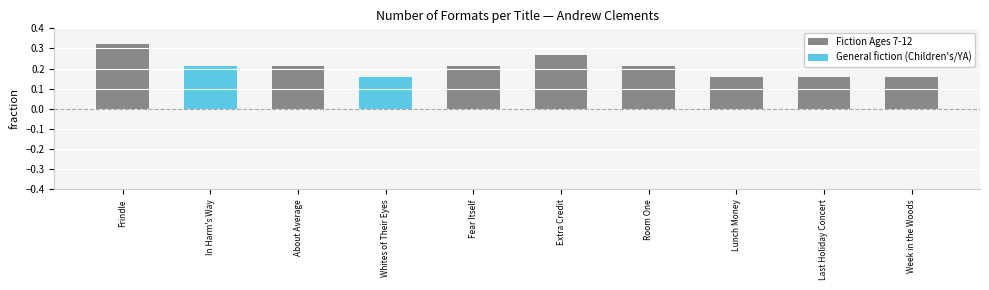

How many values are between 0 and 1?

10